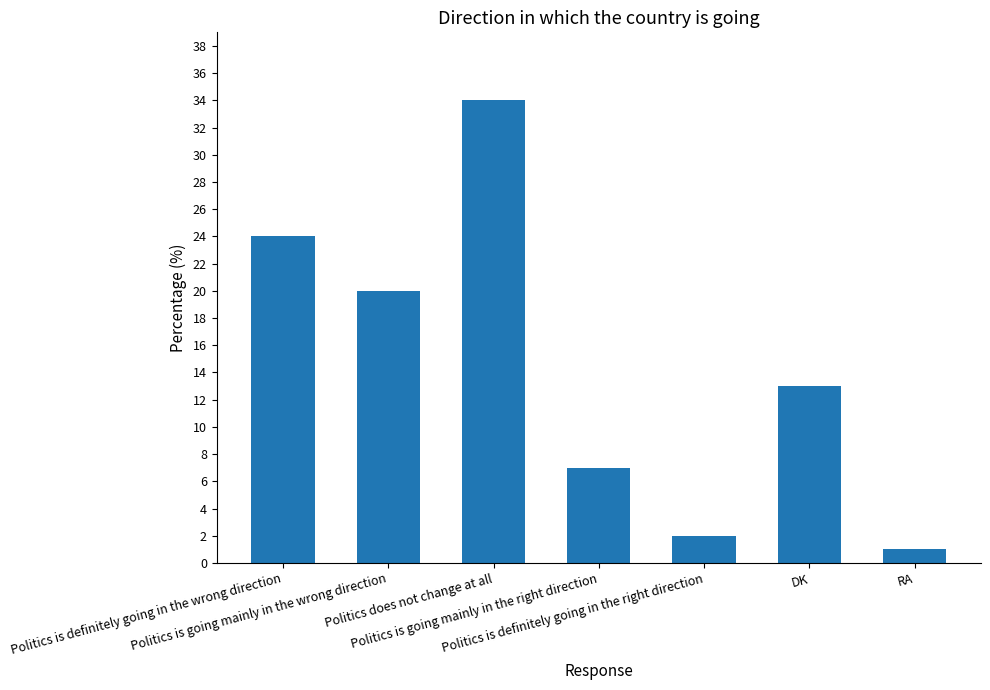

Is it true that the value at Politics is going mainly in the right direction is 7?

True